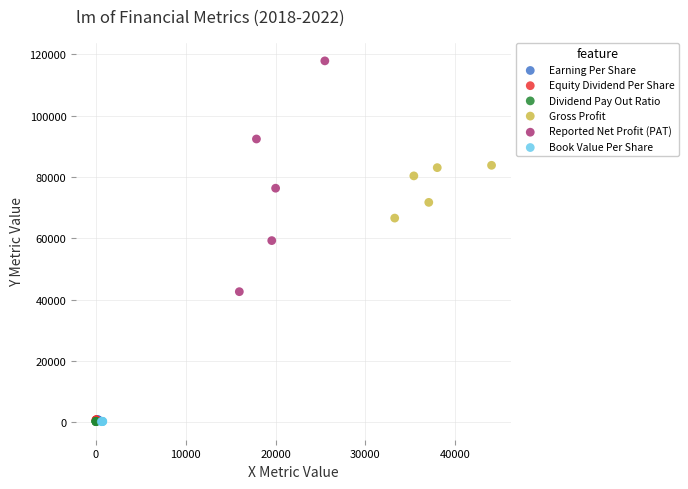

Which series has the largest Y range (max minus min)?

Reported Net Profit (PAT)